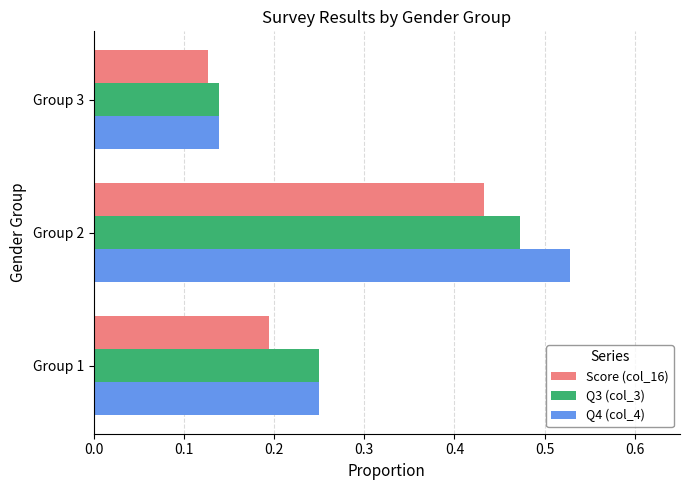

At which category does the chart reach its minimum across all series?

Group 3